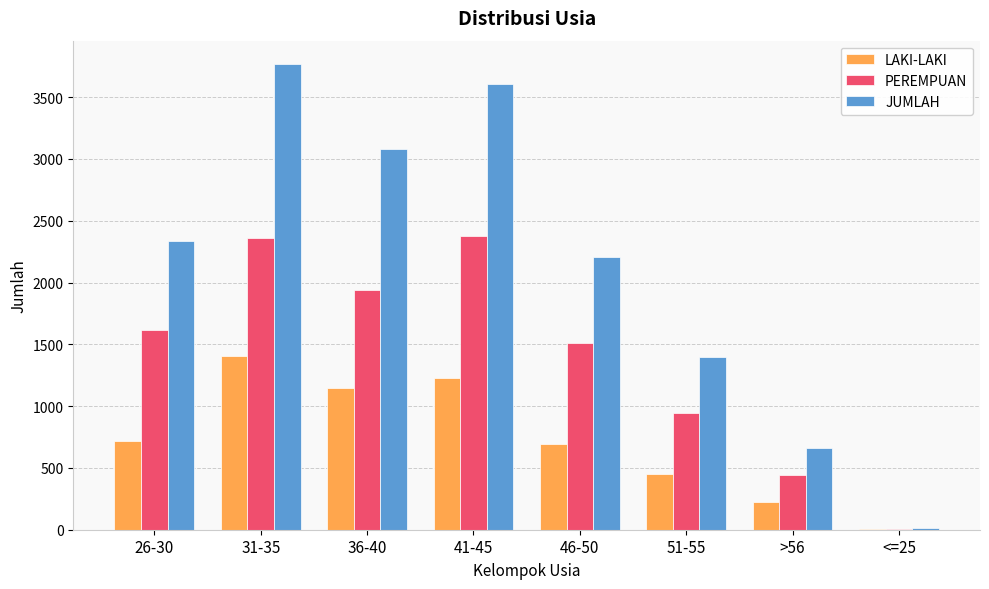

What are all the series names shown in the legend?

LAKI-LAKI, PEREMPUAN, JUMLAH